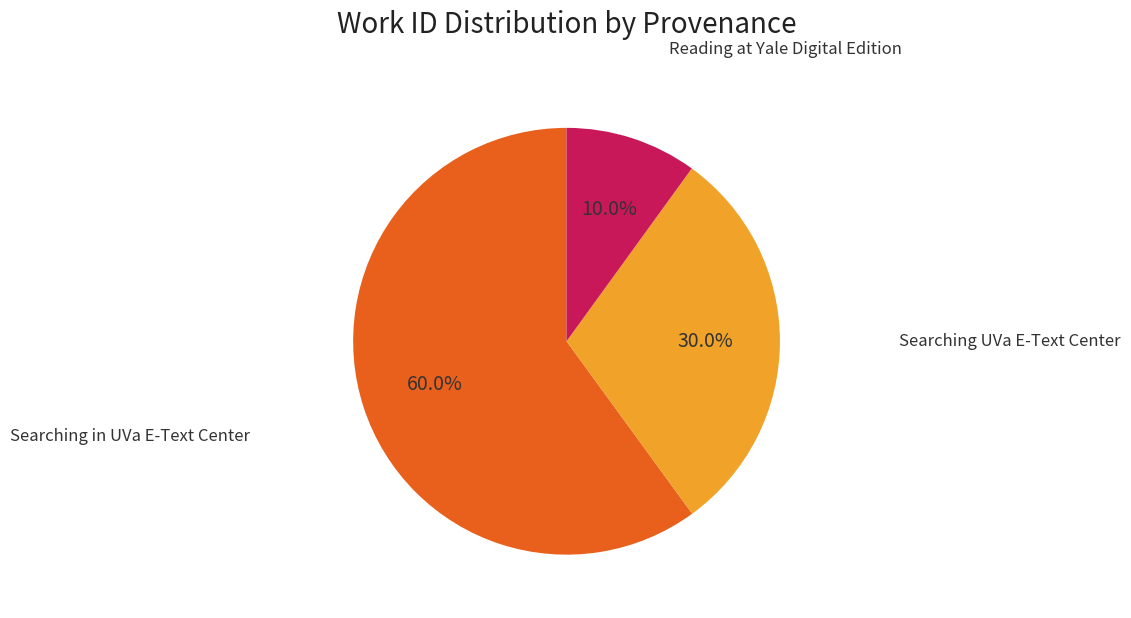

Is there a majority slice in this chart?

Yes